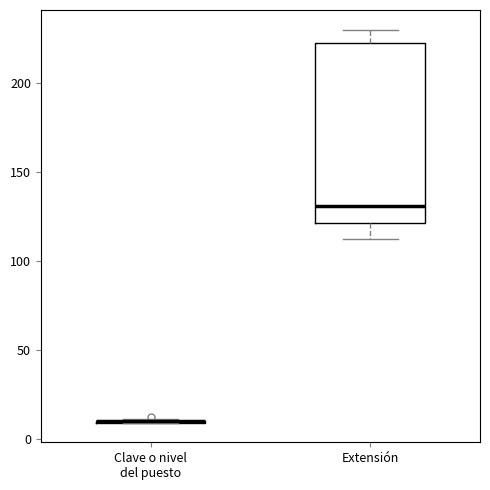

Reading left to right, read every box against the y-axis: the position of its median line, the range the box covers, and the ends of its whiskers. The values are not printed on the chart, so give them approximately, as read against the axis.

Clave o nivel del puesto: box collapsed to a line at 10, whiskers 10 to 10
Extensión: median 130, box 120 to 225, whiskers 110 to 230